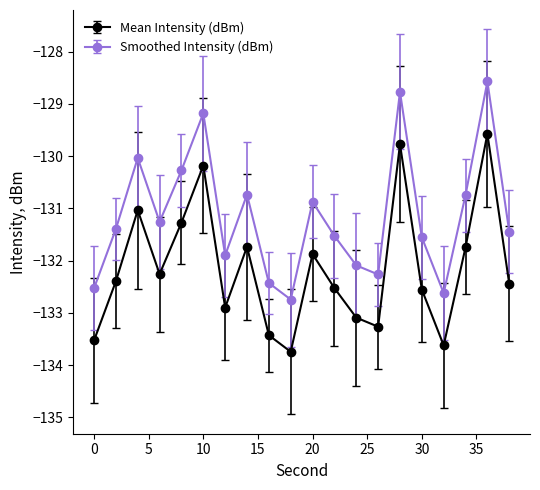

True or false: Mean Intensity (dBm) and Smoothed Intensity (dBm) cross at least once.

False